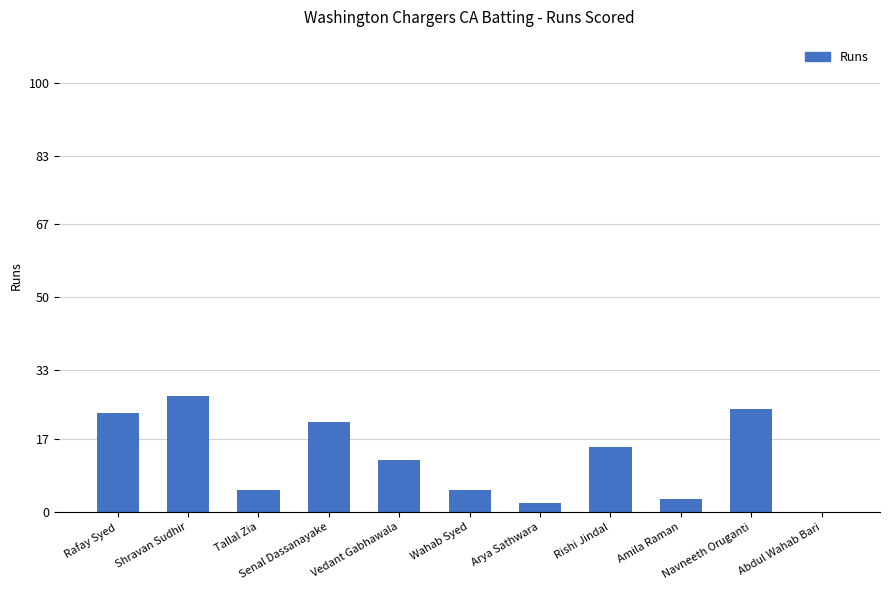

Does the chart contain stacked bars?

No